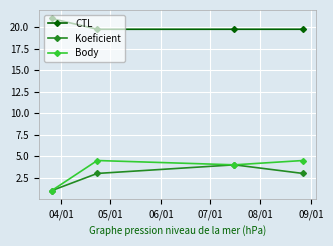

Which series has the largest total across all categories?

CTL